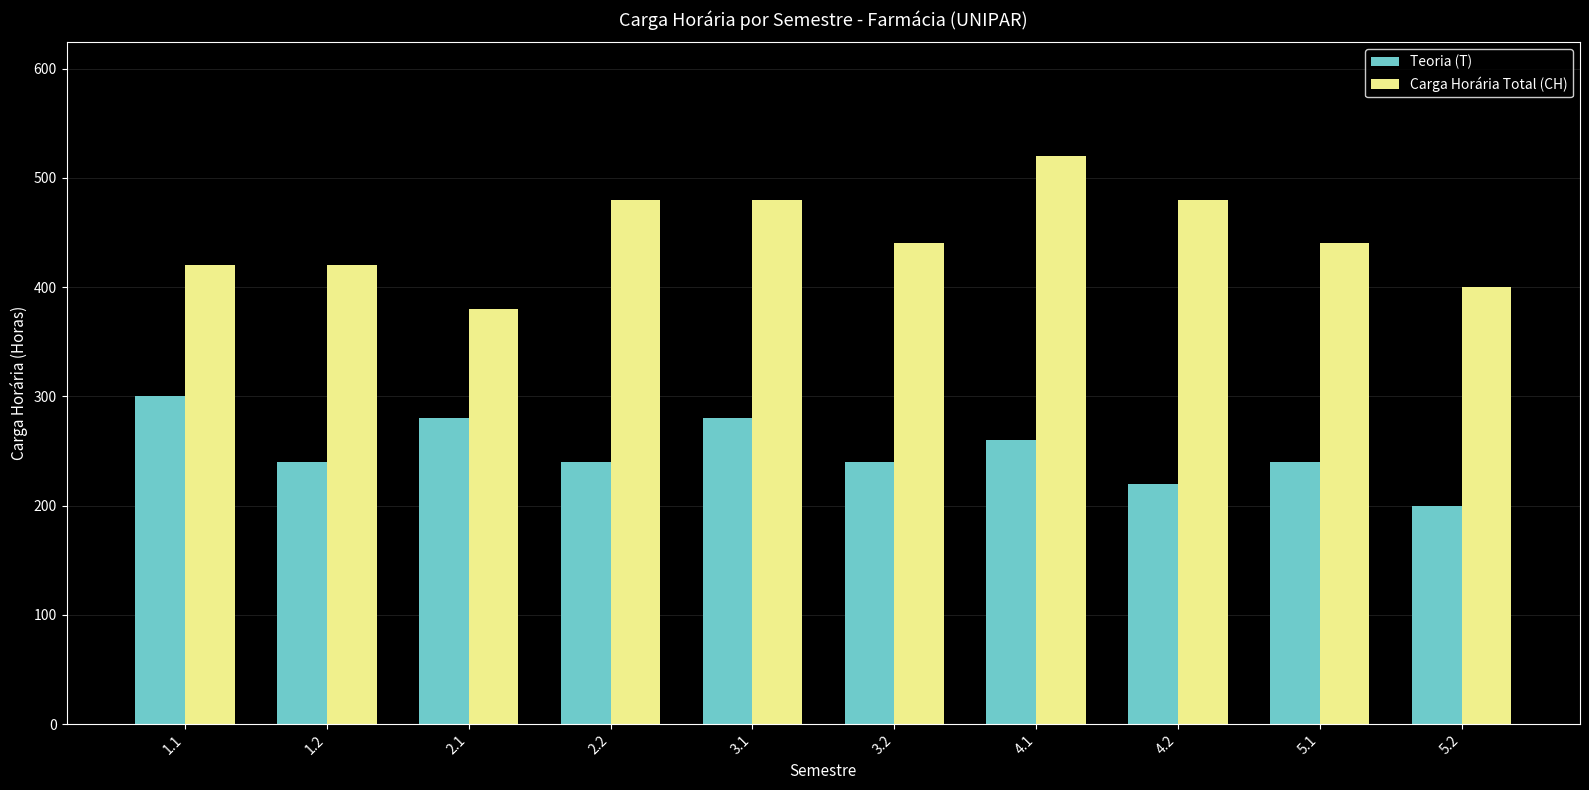

Reading left to right, what are all the values shown in this chart?

Teoria (T): 1.1=300	1.2=240	2.1=280	2.2=240	3.1=280	3.2=240	4.1=260	4.2=220	5.1=240	5.2=200
Carga Horária Total (CH): 1.1=420	1.2=420	2.1=380	2.2=480	3.1=480	3.2=440	4.1=520	4.2=480	5.1=440	5.2=400